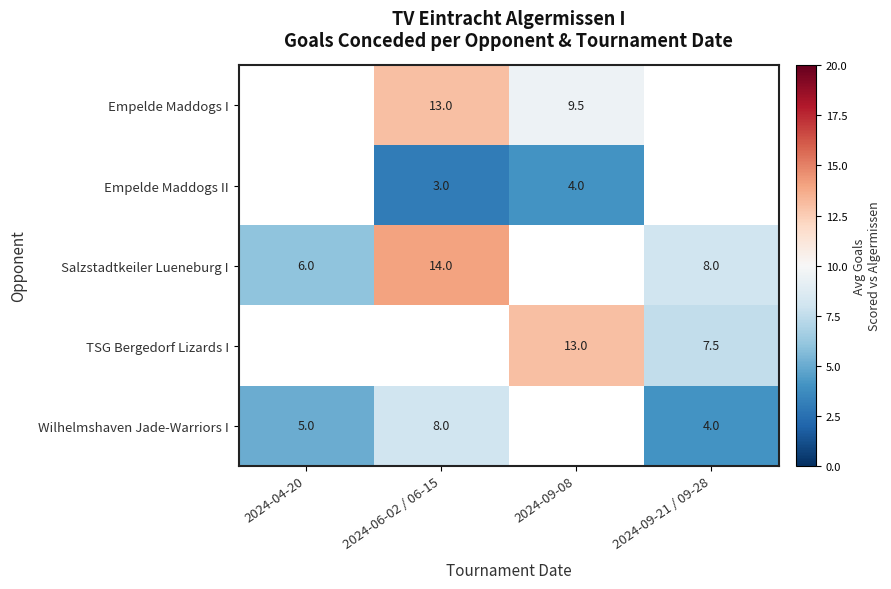

What is the greatest value displayed?

14.0